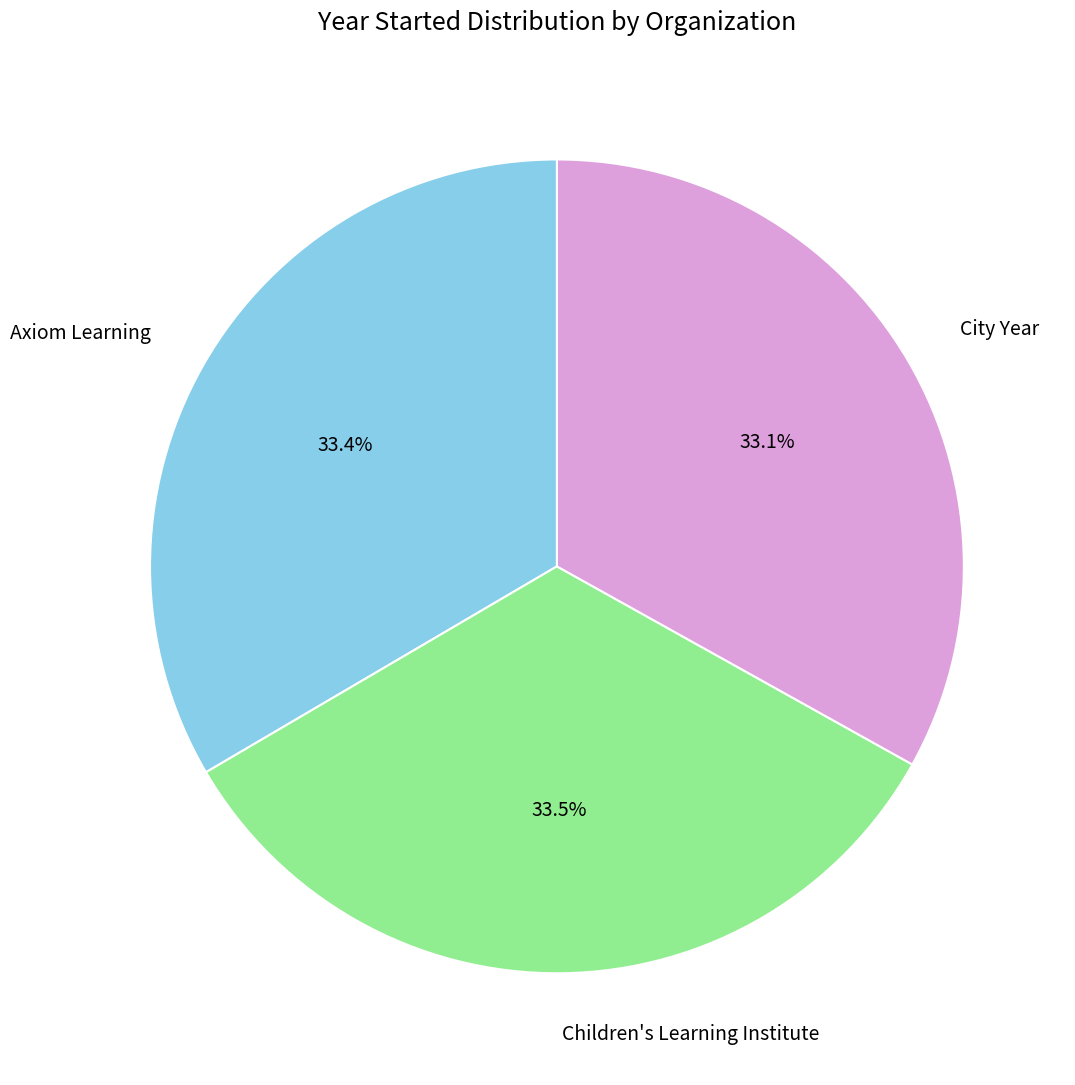

Is it true that Axiom Learning is 46% of the pie?

False